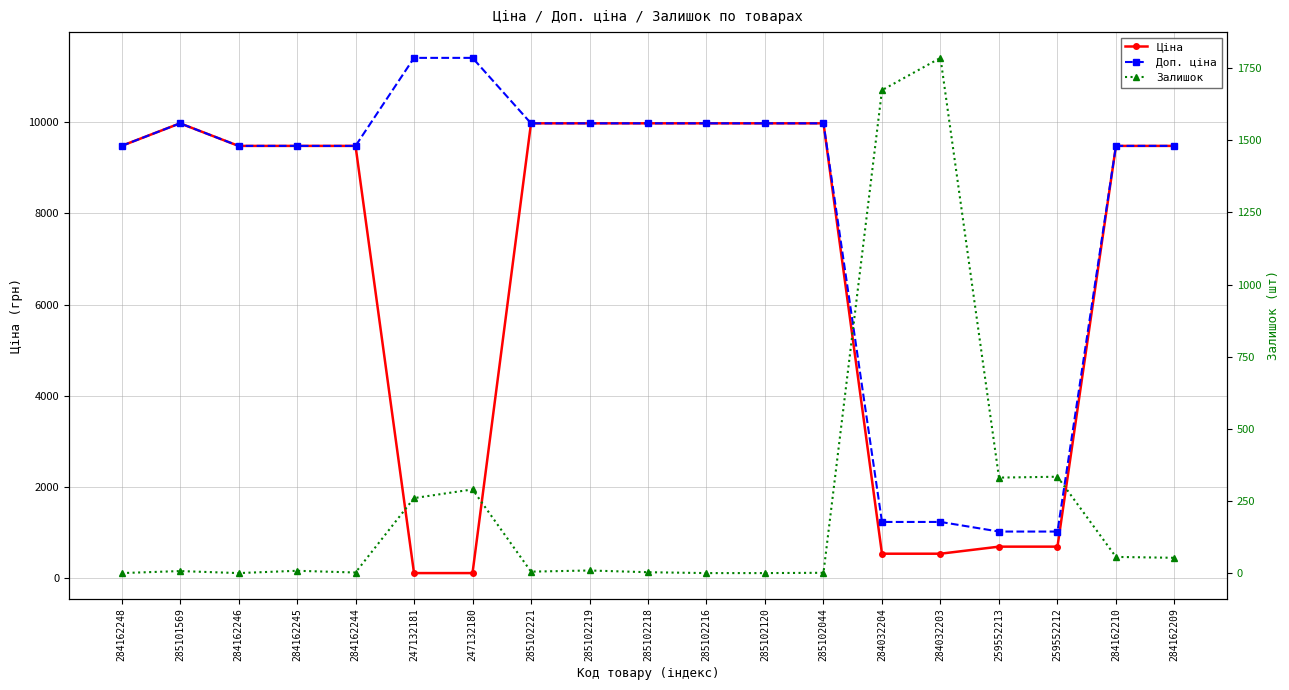

What are all the series names shown in the legend?

Ціна, Доп. ціна, Залишок